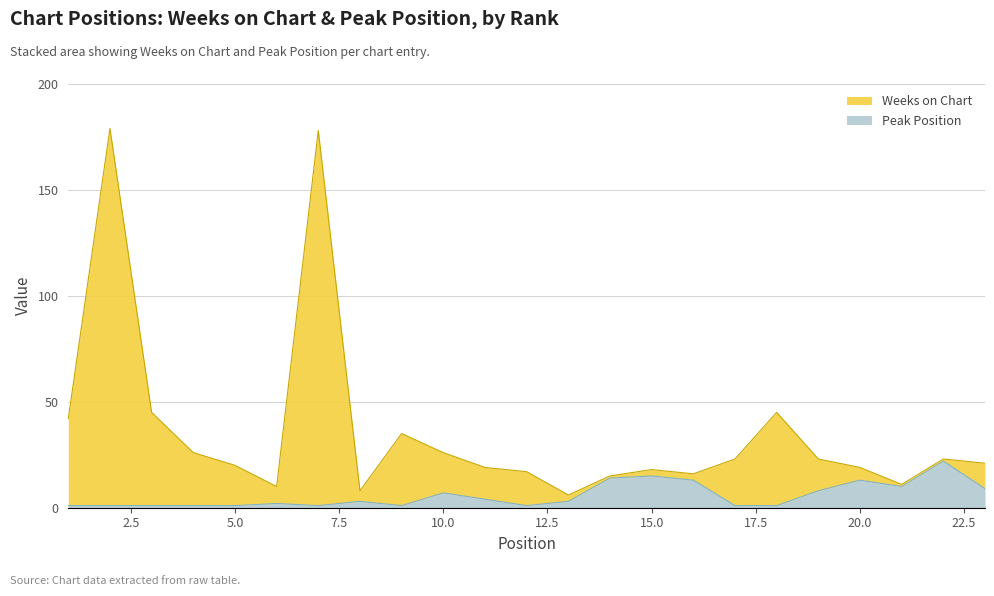

True or false: Weeks on Chart and Peak Position cross at least once.

False